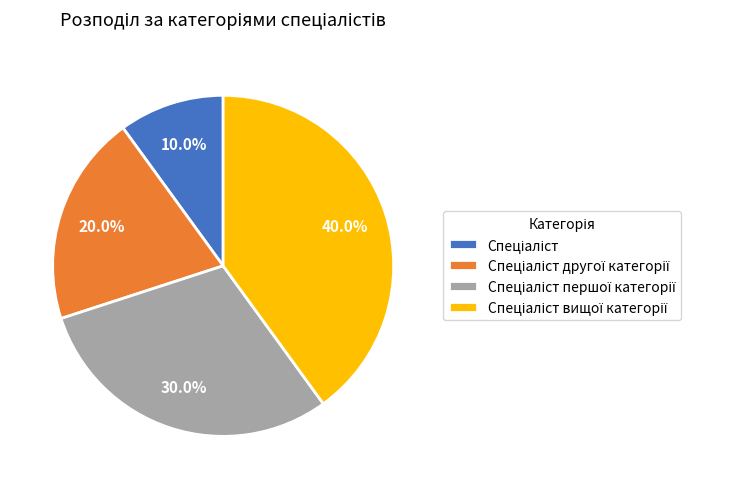

Is there a majority slice in this chart?

No